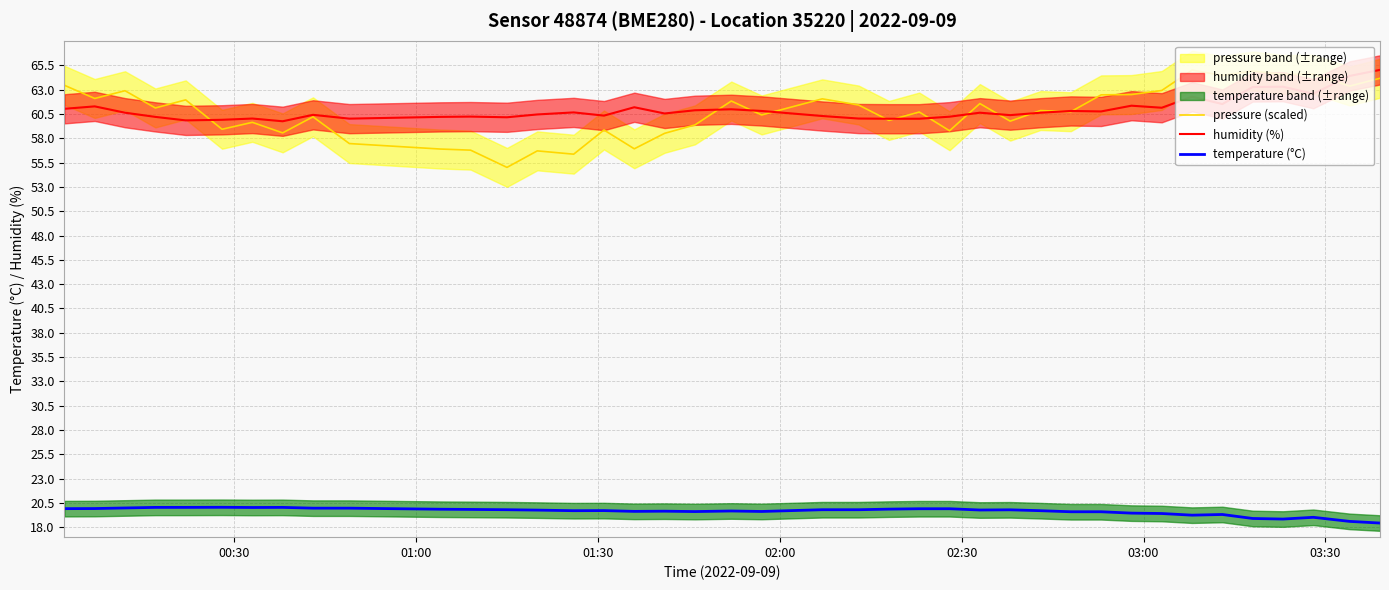

Count the number of data series in this chart.

3